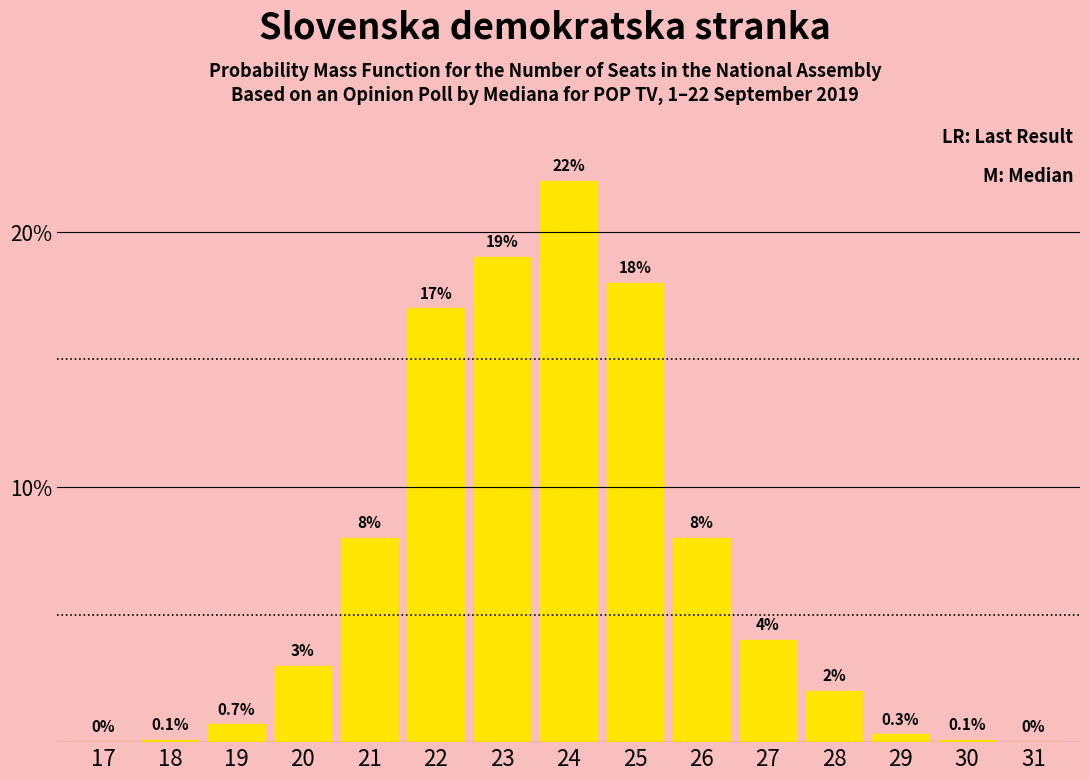

Reading left to right, transcribe all the data shown in this chart.

17=0.0	18=0.1	19=0.7	20=3.0	21=8.0	22=17.0	23=19.0	24=22.0	25=18.0	26=8.0	27=4.0	28=2.0	29=0.3	30=0.1	31=0.0